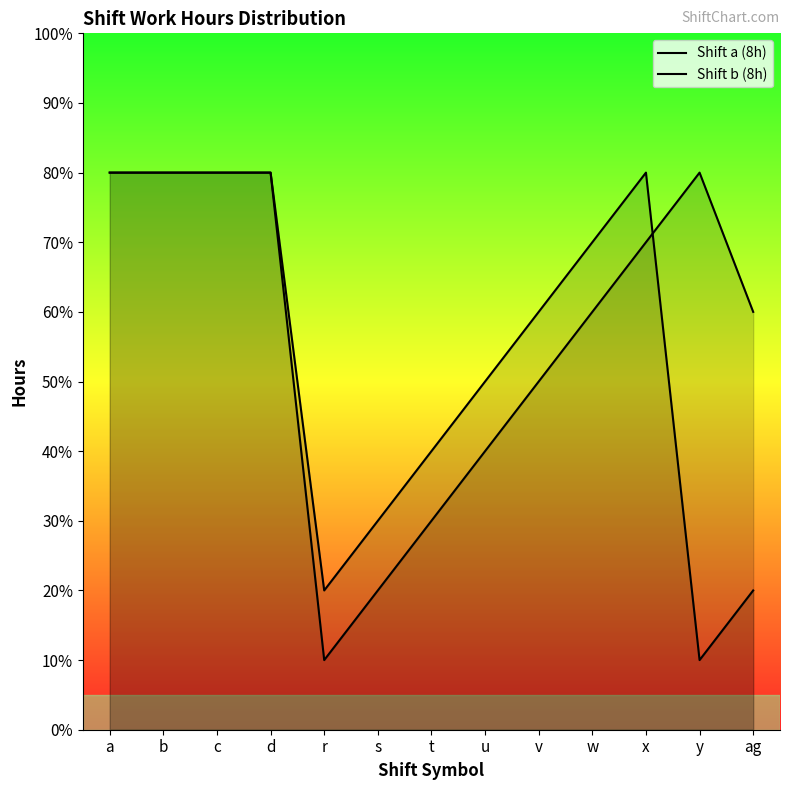

What is the difference between the Shift a (8h) values at v and u?

1